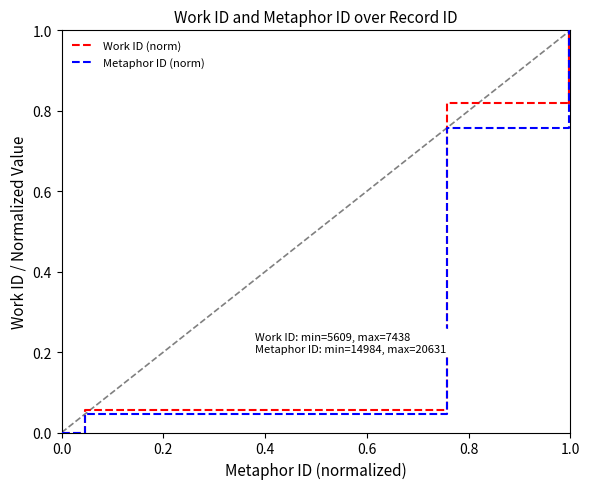

What is the highest value of the Work ID (norm) series?

1.0